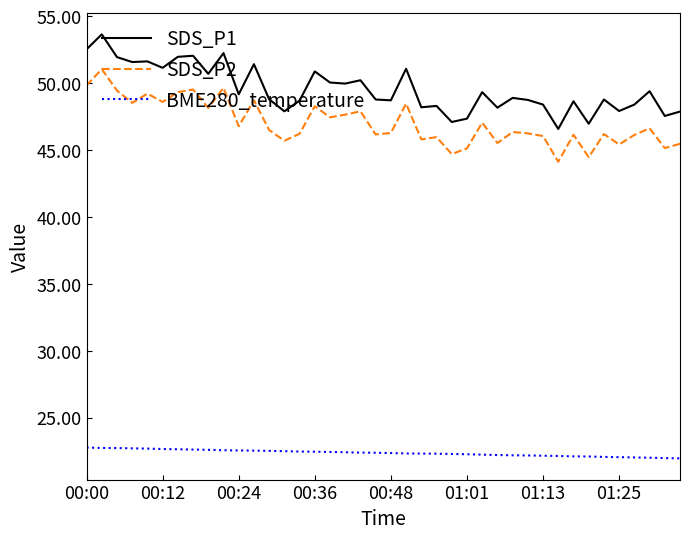

Which series has the largest range (max minus min)?

SDS_P1